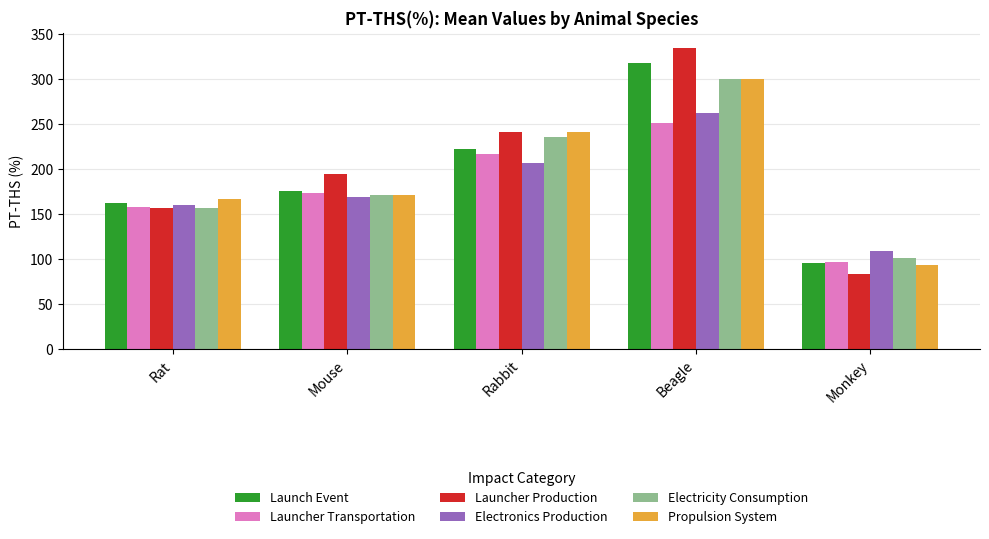

True or false: Electronics Production has a value of 262.4 at Beagle.

True